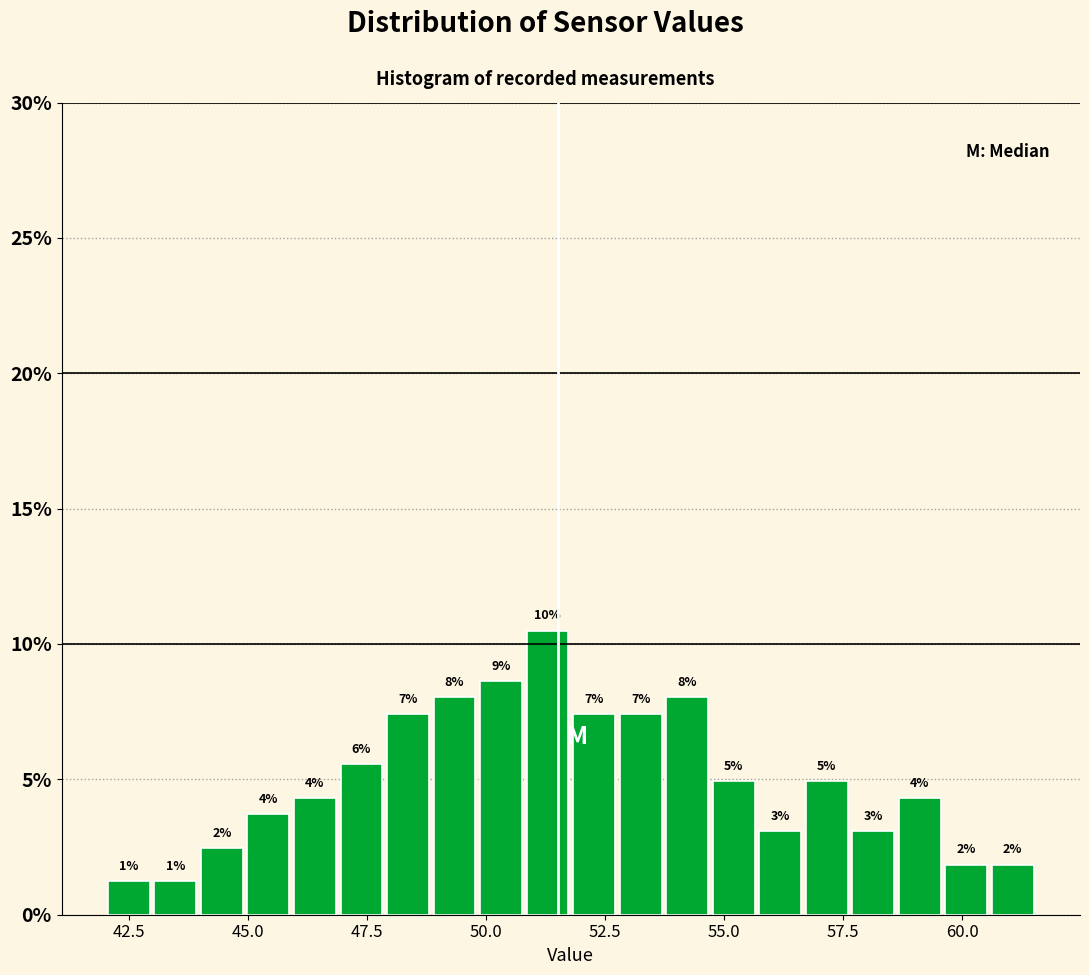

Read against the x-axis, roughly where is the centre of the tallest bar?

51.5